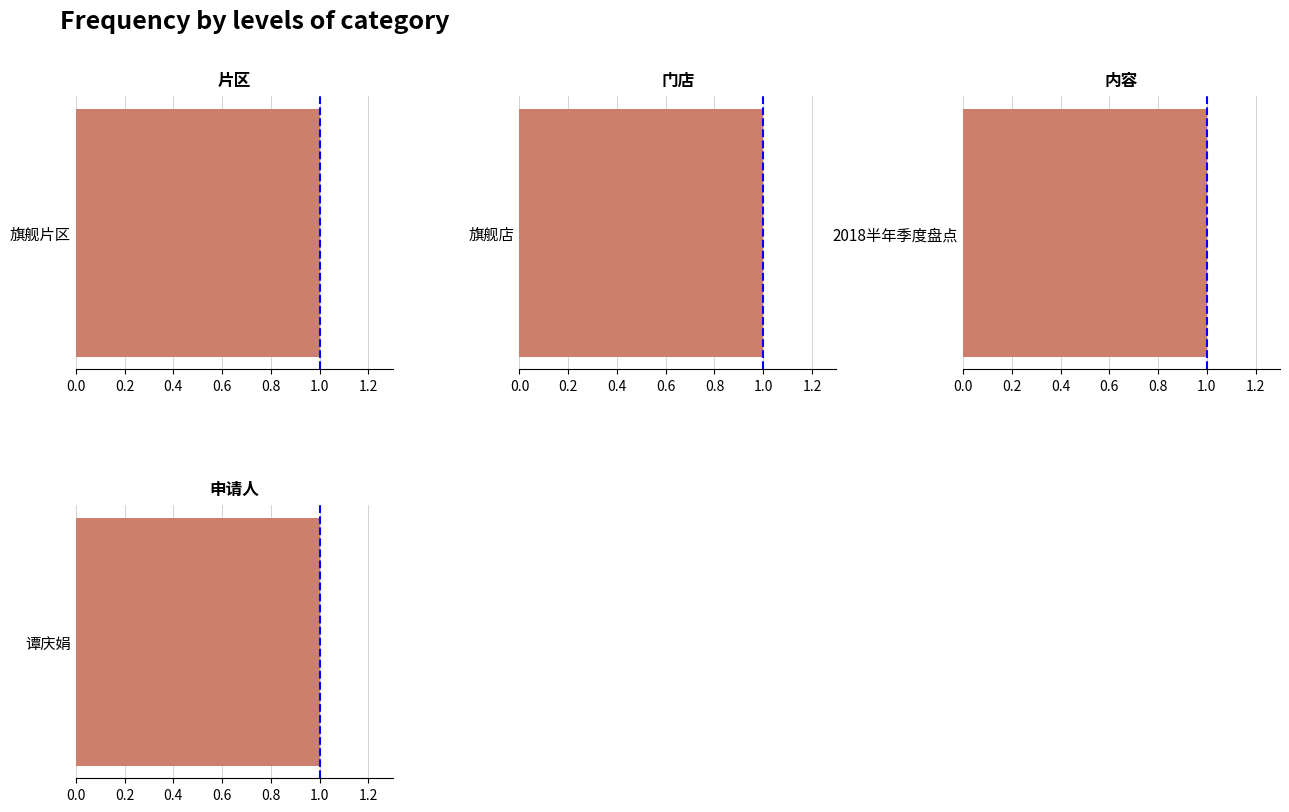

Which category has the lowest value across all series?

旗舰店